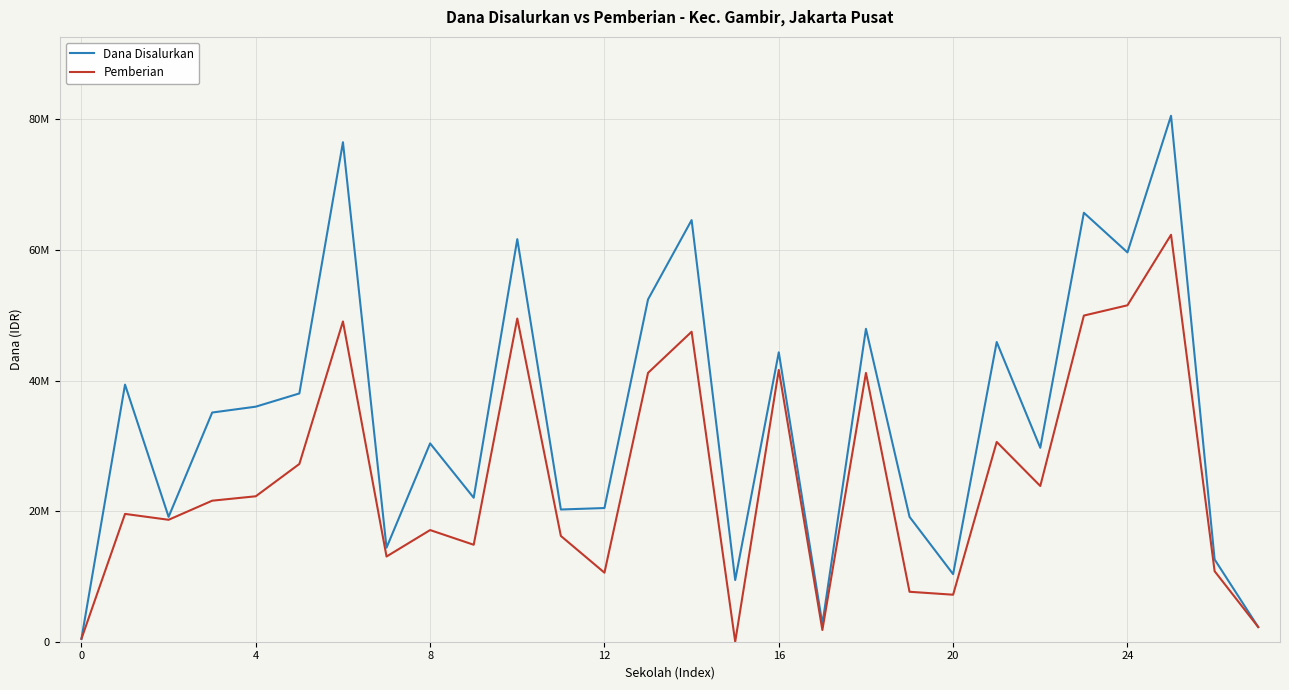

Which series has the widest spread of values?

Dana Disalurkan